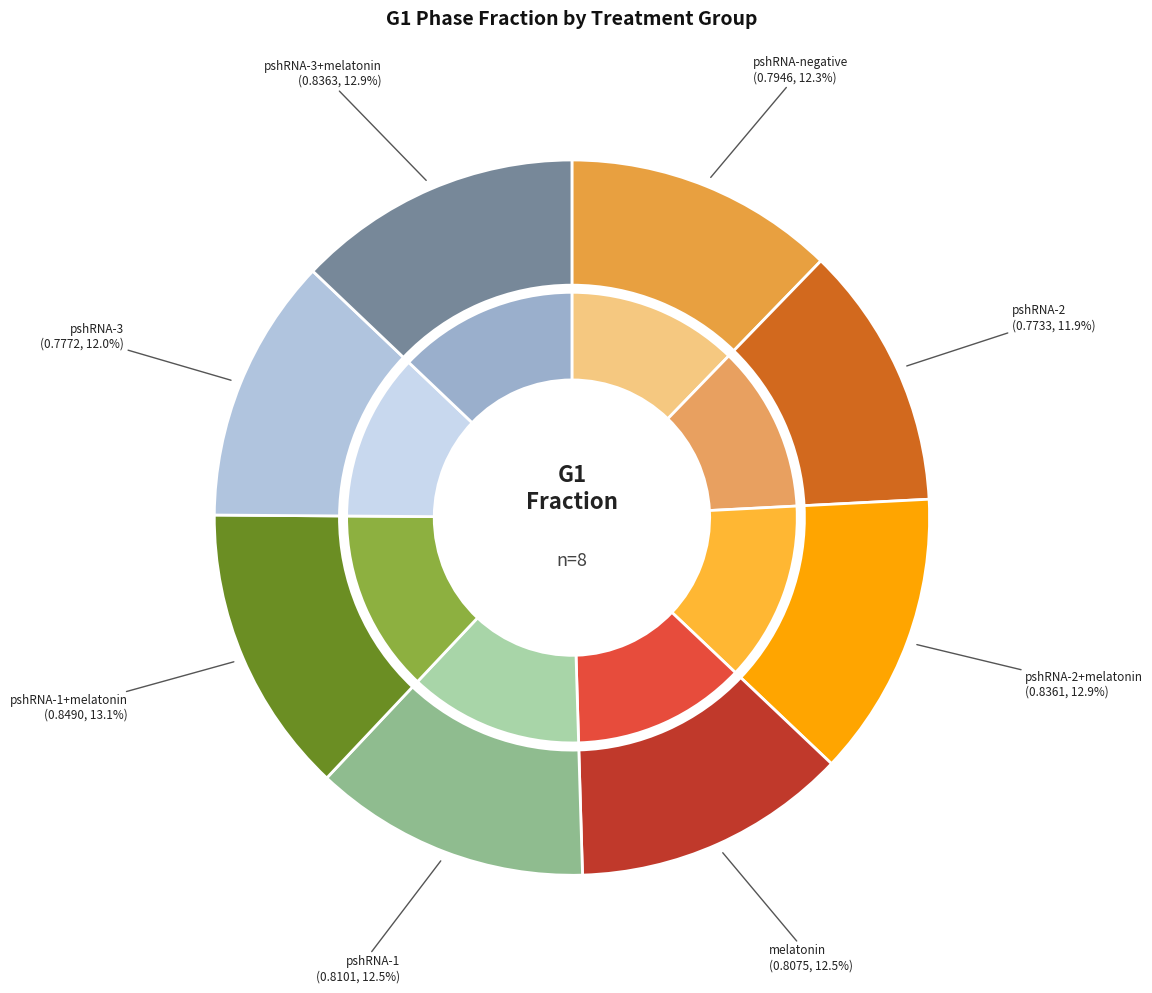

The 2 slice represents 7% of the pie. True or false?

False